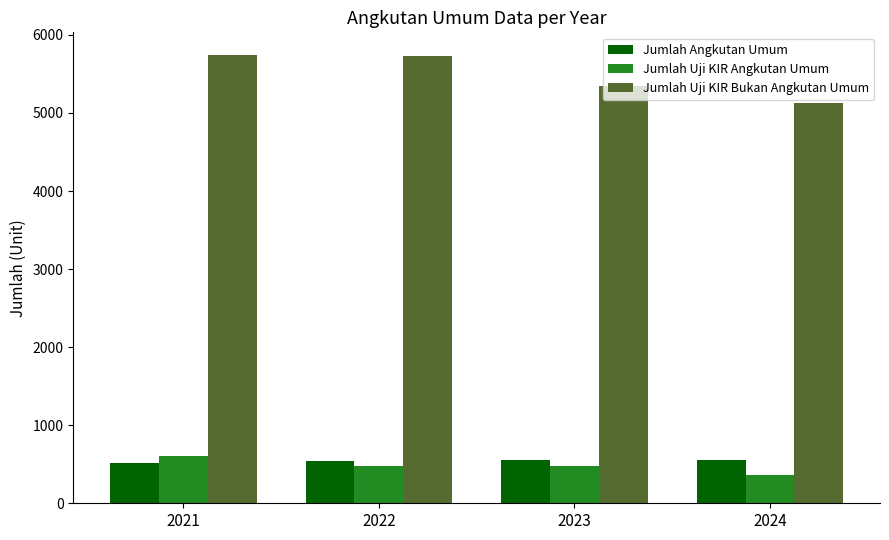

Is it true that Jumlah Uji KIR Bukan Angkutan Umum equals 9067 at 2024?

False